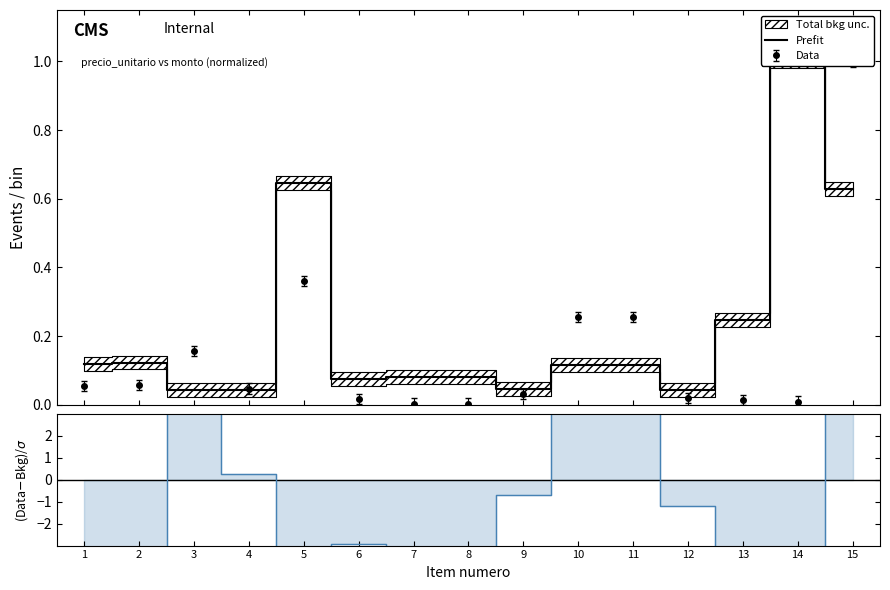

Where is the first local maximum?

2